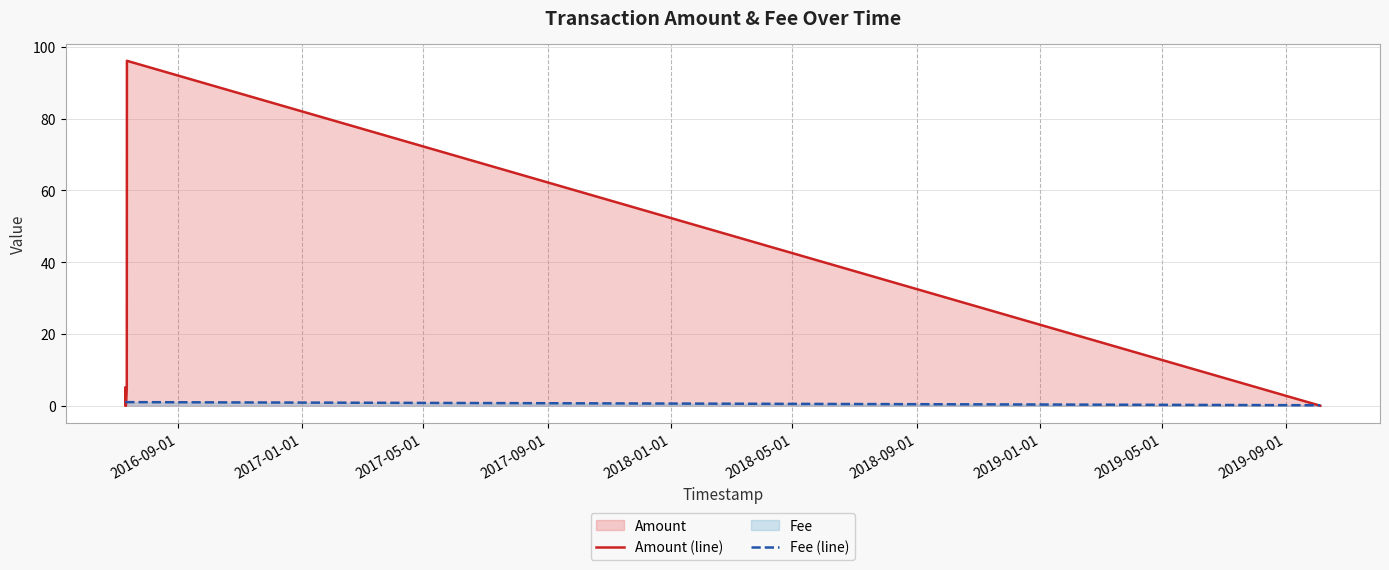

Which series has the widest spread of values?

Amount (line)